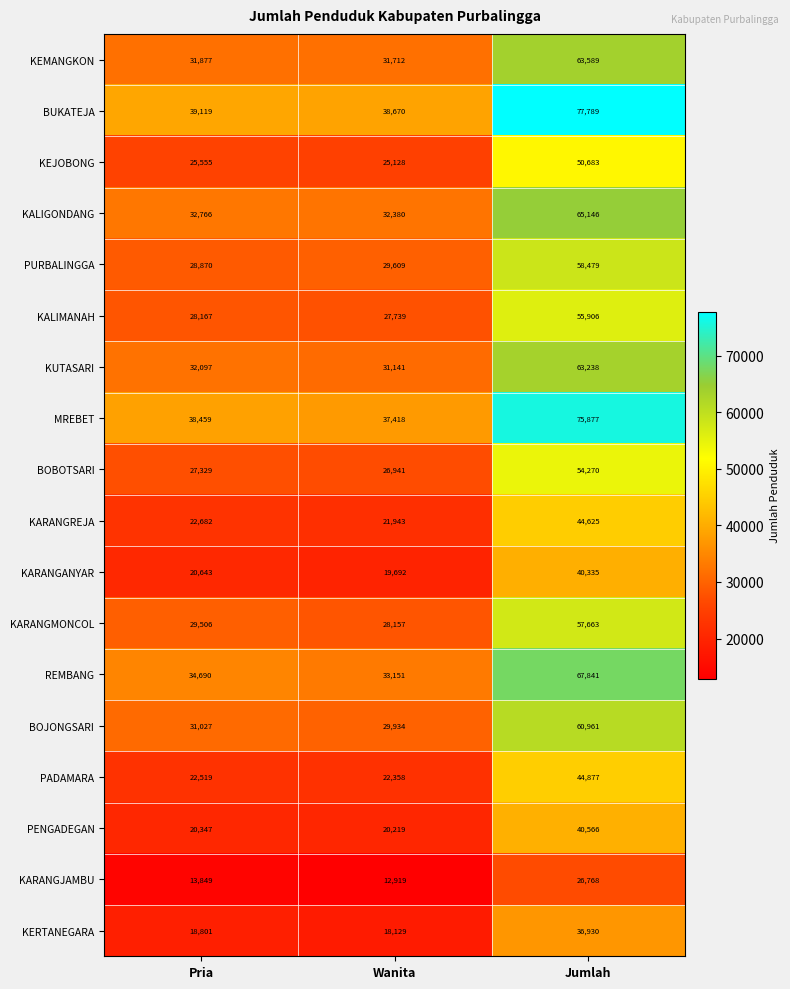

What is the total value across all series at Jumlah?

985543